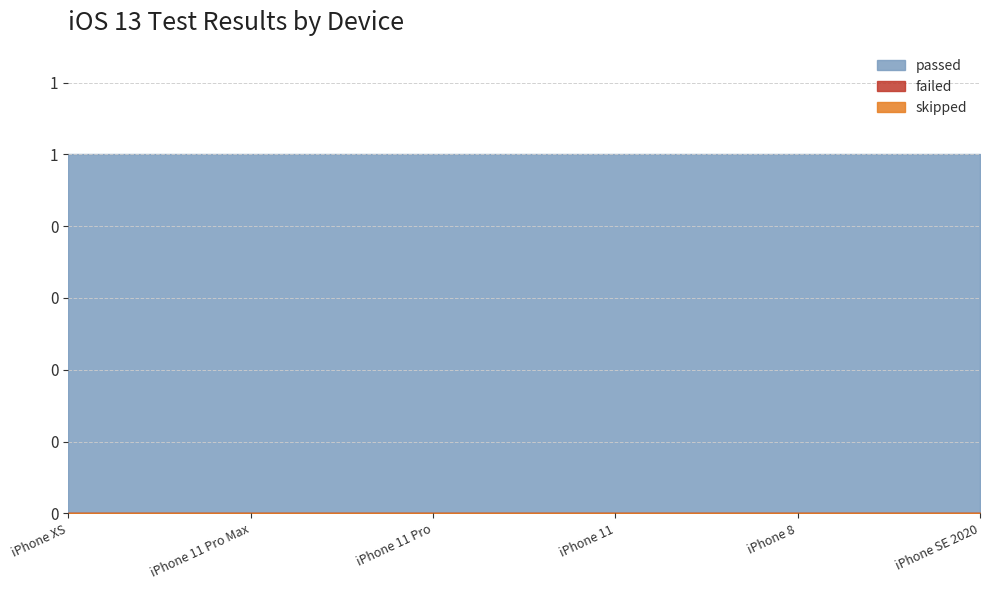

True or false: failed and skipped cross at least once.

False